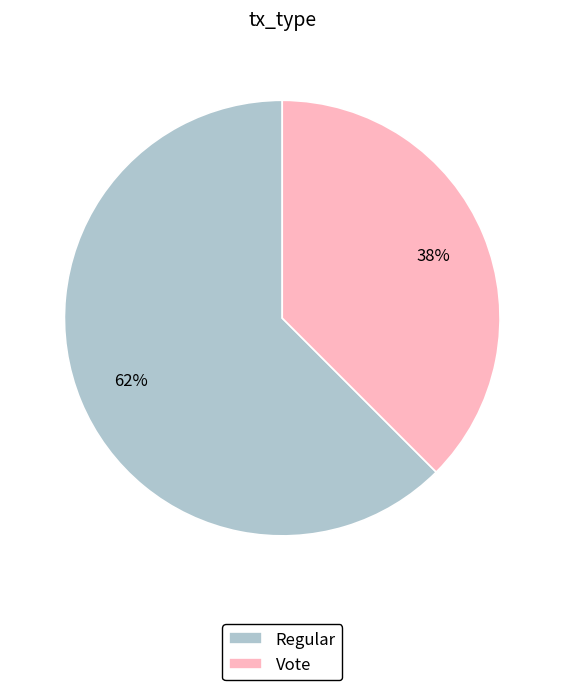

Which category has the smallest portion of the pie?

Vote